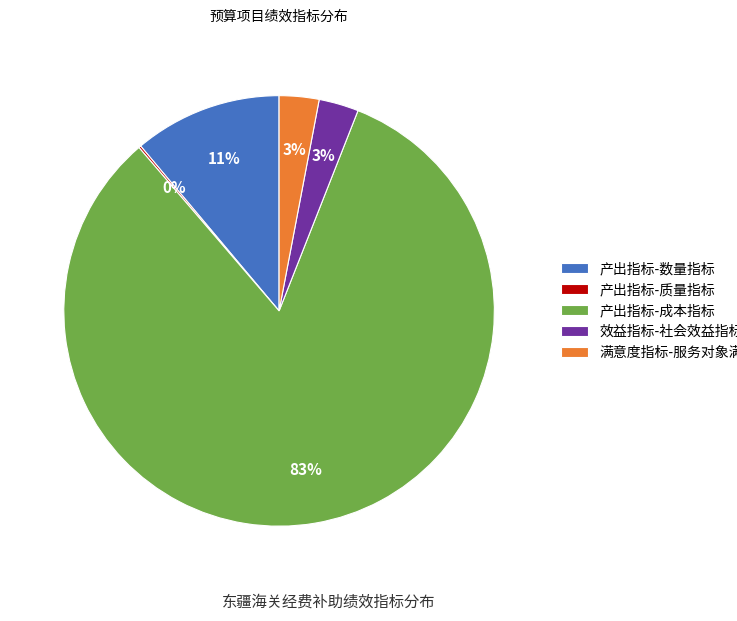

Approximately how many times larger is the value at 产出指标-成本指标 compared to 满意度指标-服务对象满意度指标?

27.7